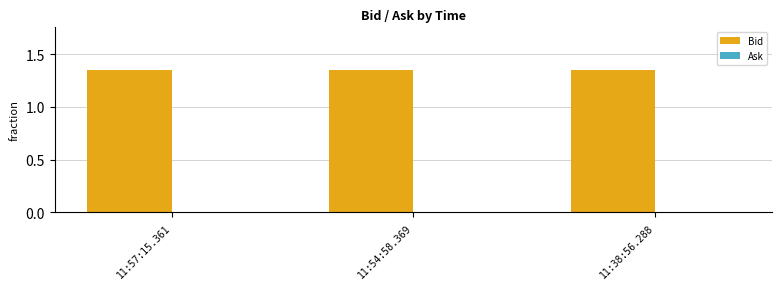

Which category has the lowest value in the Bid series?

11:57:15.361